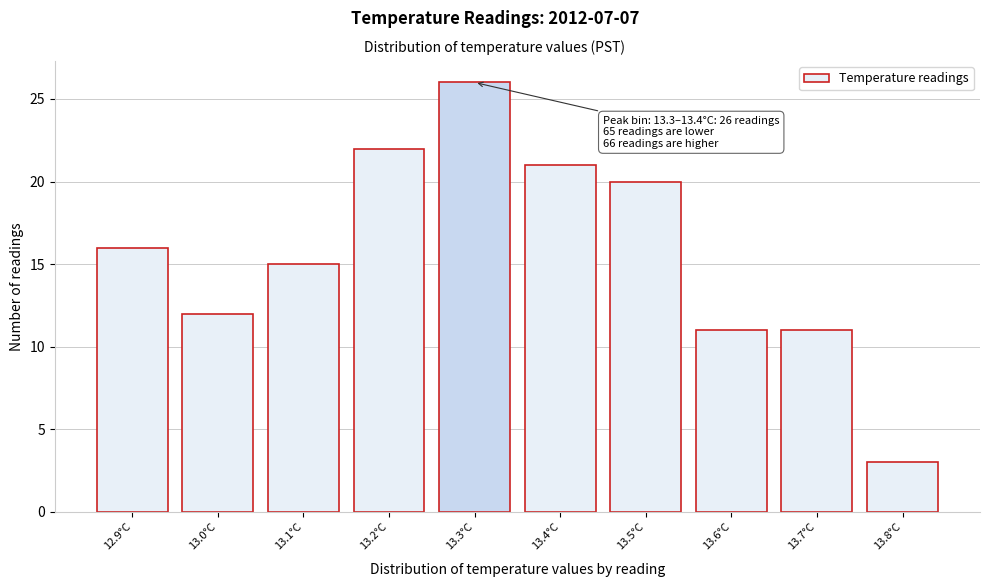

Reading right to left, extract all data points from this chart.

13.8°C=3	13.7°C=11	13.6°C=11	13.5°C=20	13.4°C=21	13.3°C=26	13.2°C=22	13.1°C=15	13.0°C=12	12.9°C=16